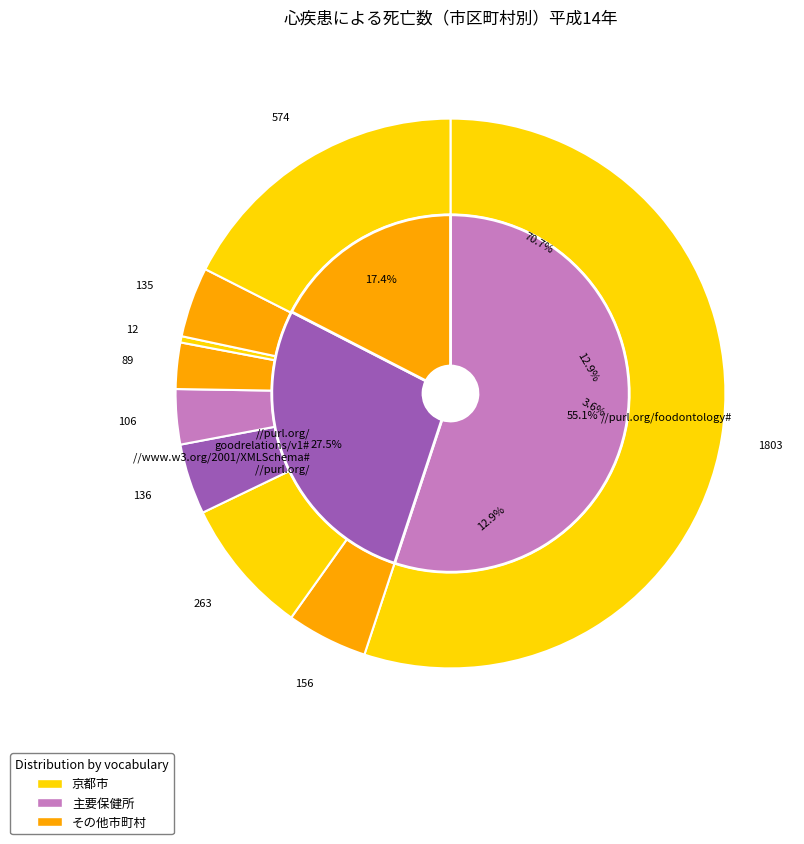

Count the number of slices in the pie.

9